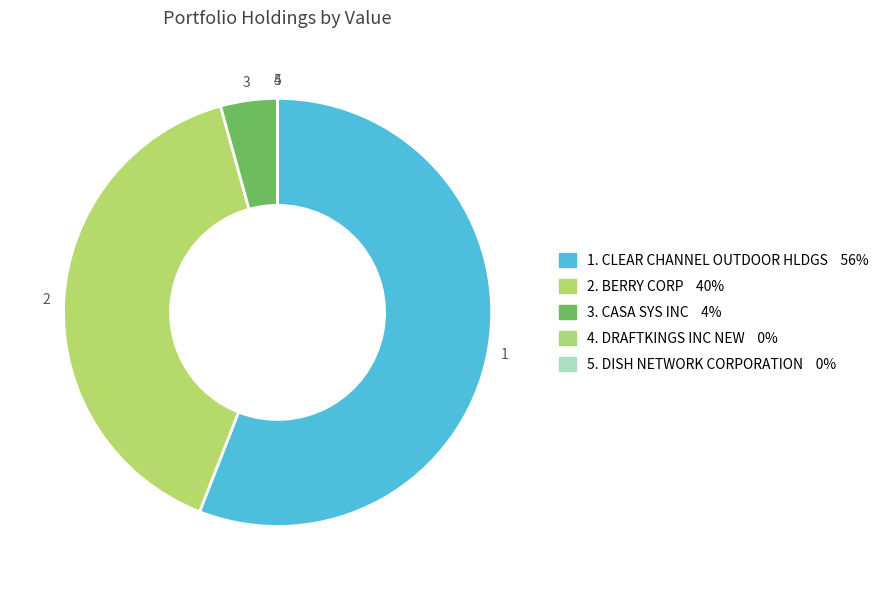

Count the number of slices in the pie.

5